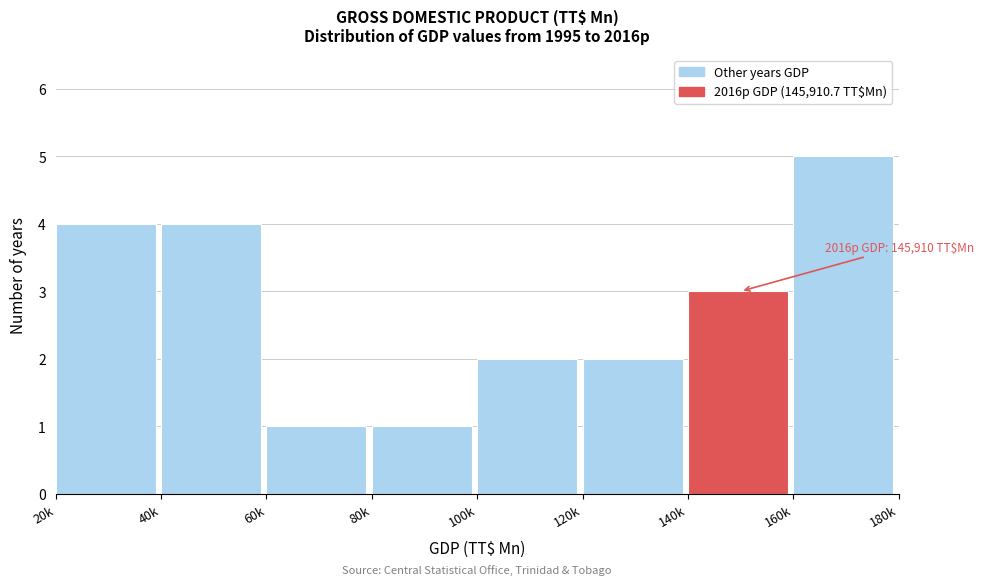

Reading left to right, transcribe all the data shown in this chart.

4	4	1	1	2	2	3	5